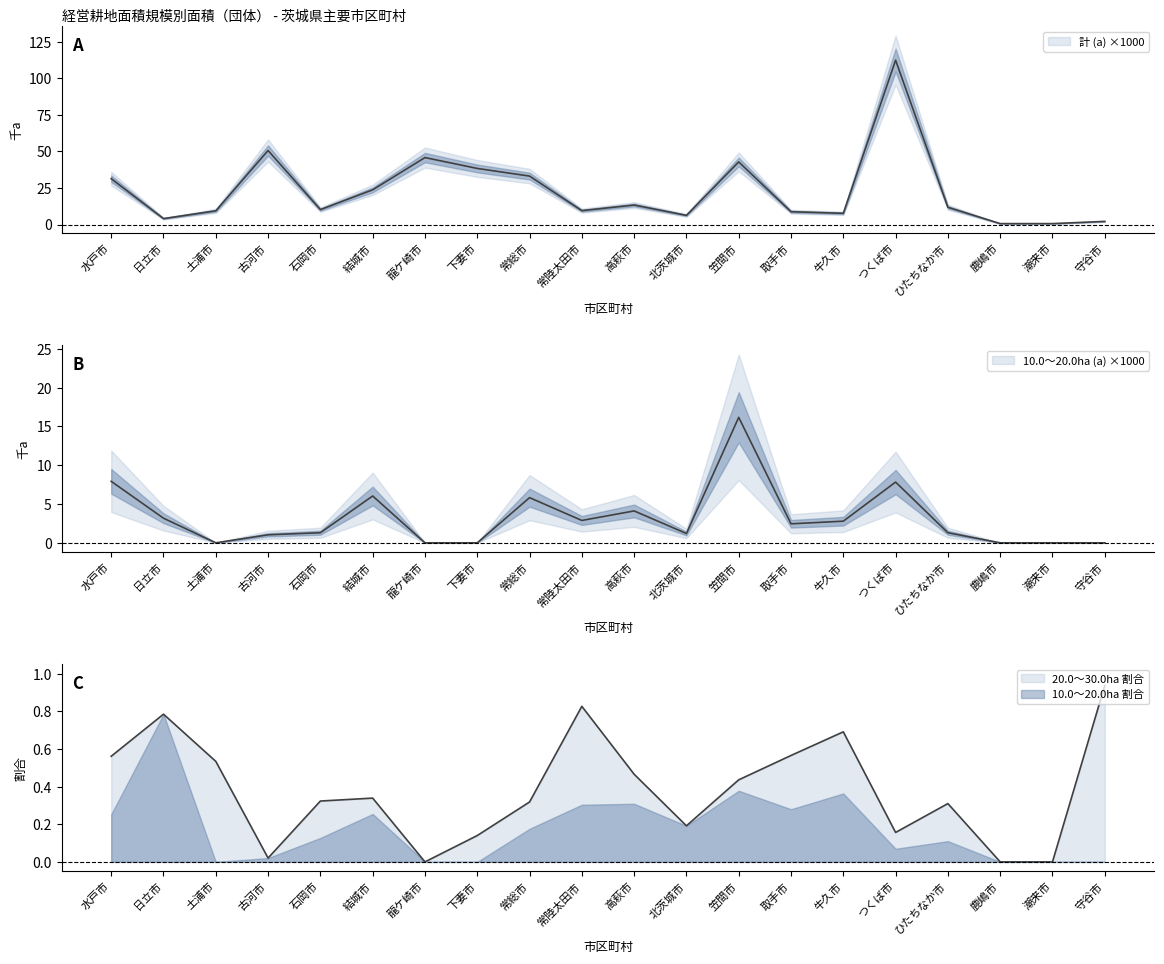

How many interior local peaks does the 10.0～20.0 (a) series have?

5